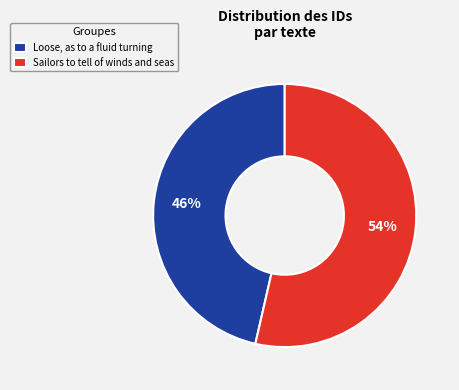

What is the smallest slice in the pie chart?

Loose, as to a fluid turning